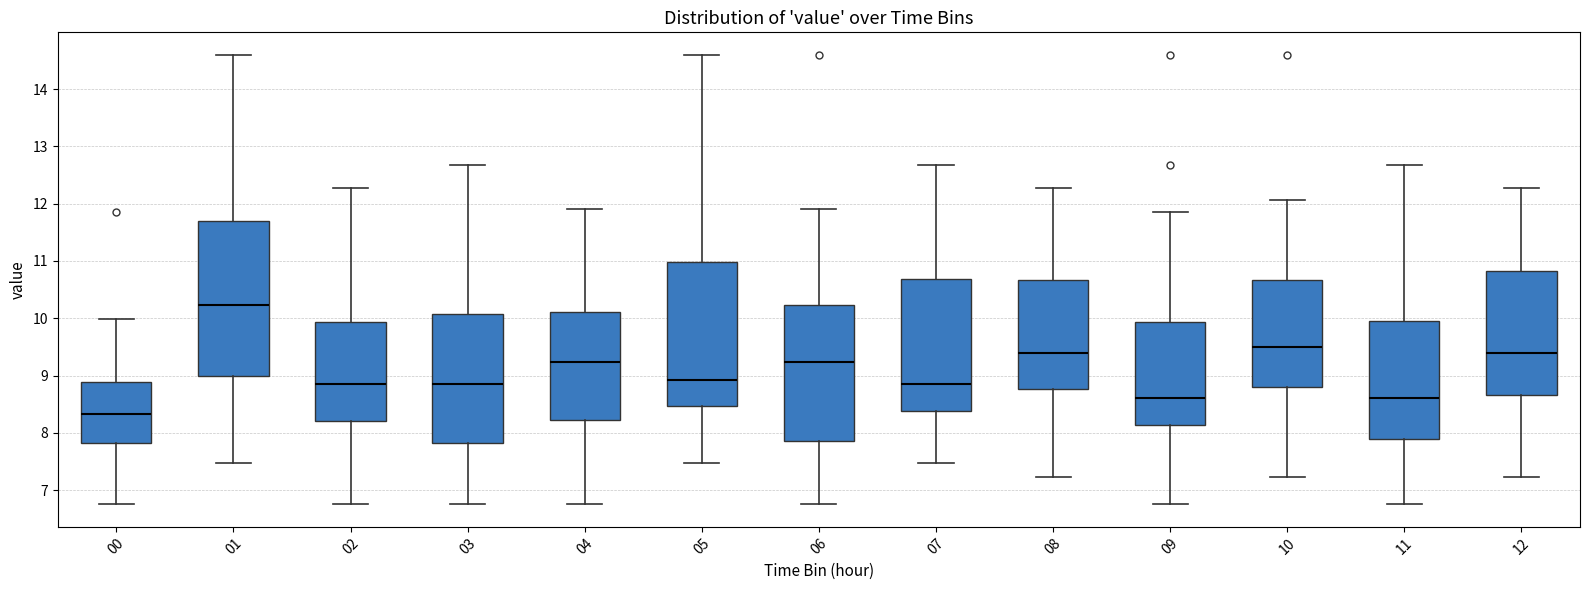

Comparing the boxes themselves (not the whiskers), which one is the tallest?

01